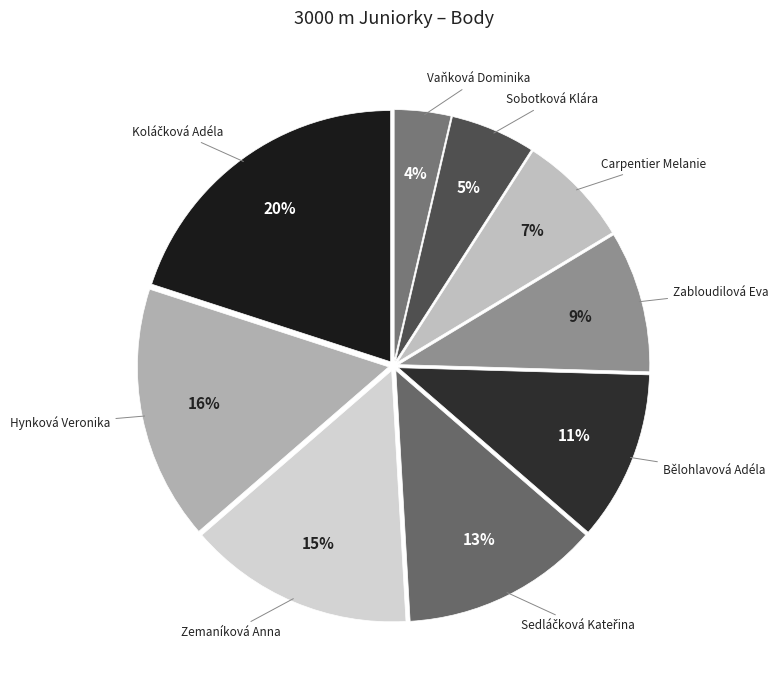

Which slice is the largest?

Koláčková Adéla